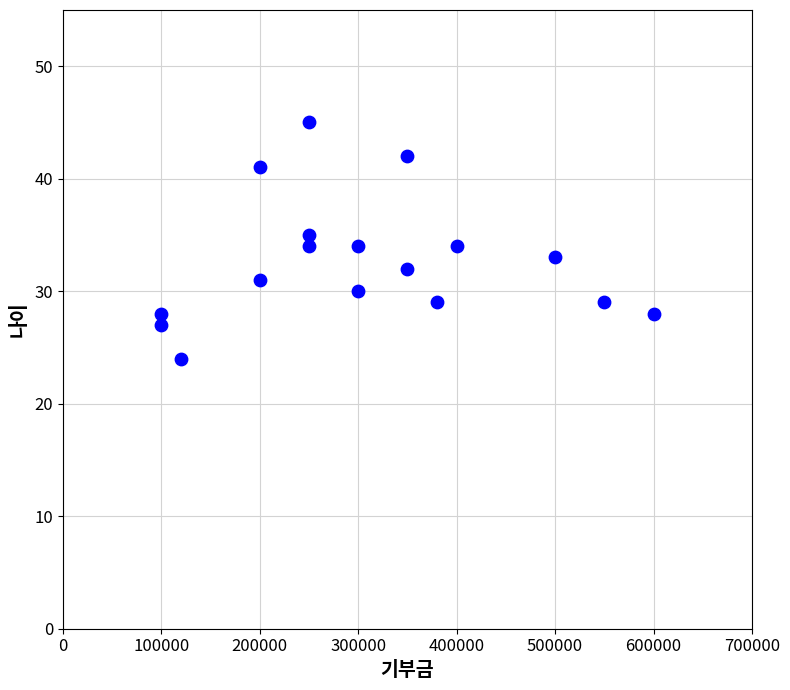

What is the range of Y values (max minus min)?

21